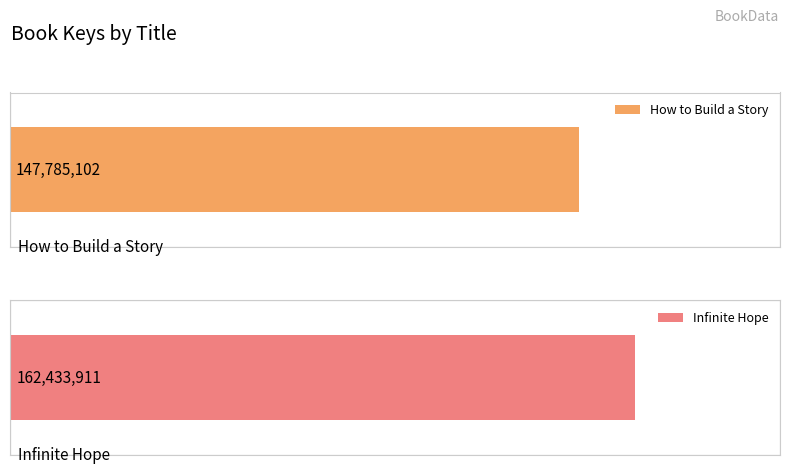

What is the maximum value for Infinite Hope?

162433911